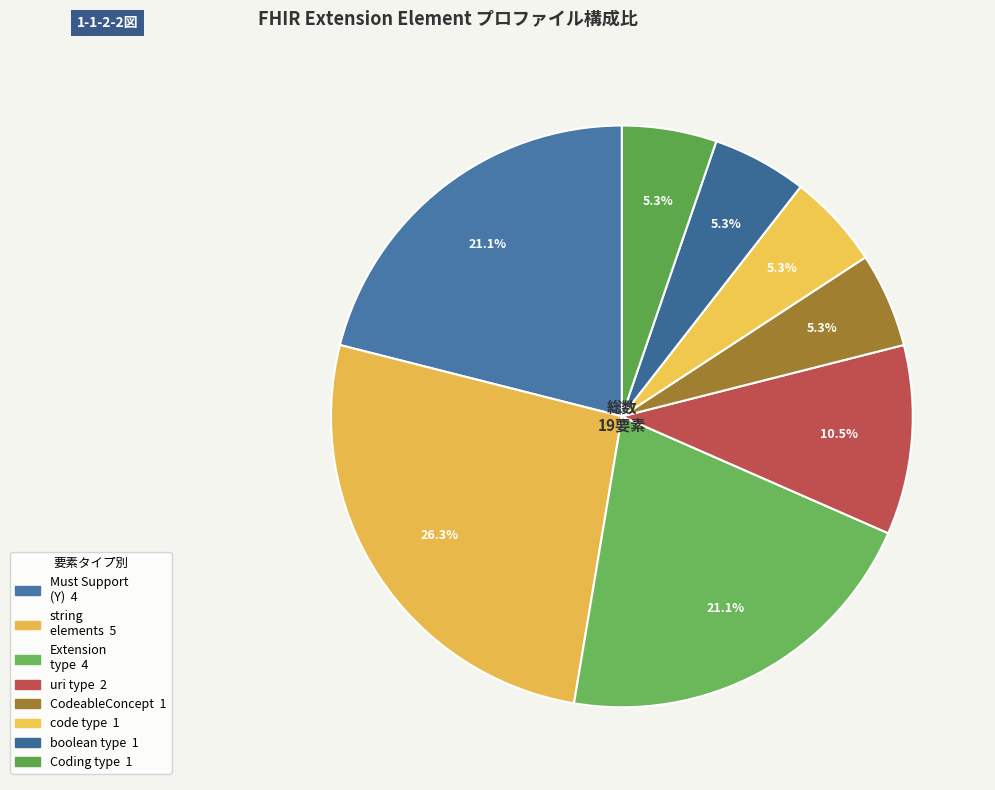

How many segments does this pie chart have?

8